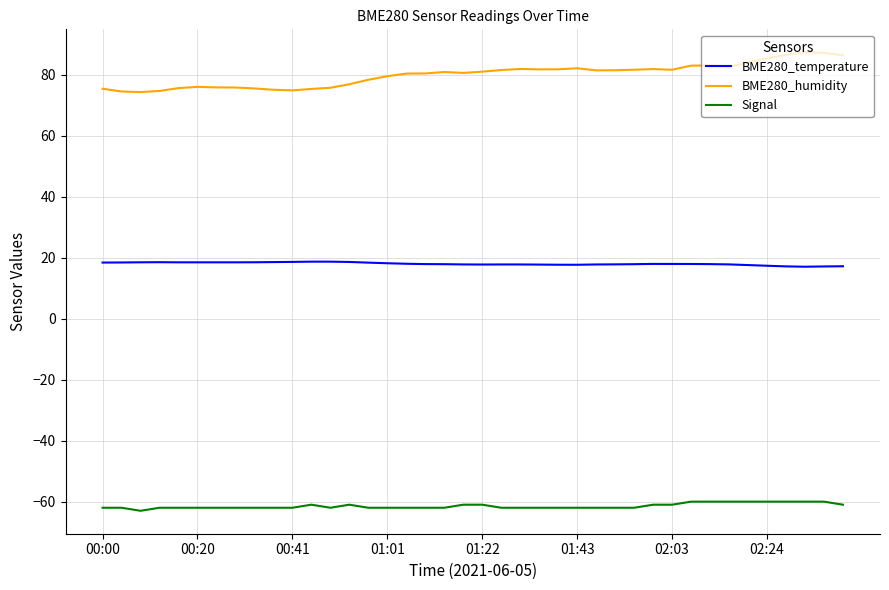

What is the lowest value of the Signal series?

-63.0